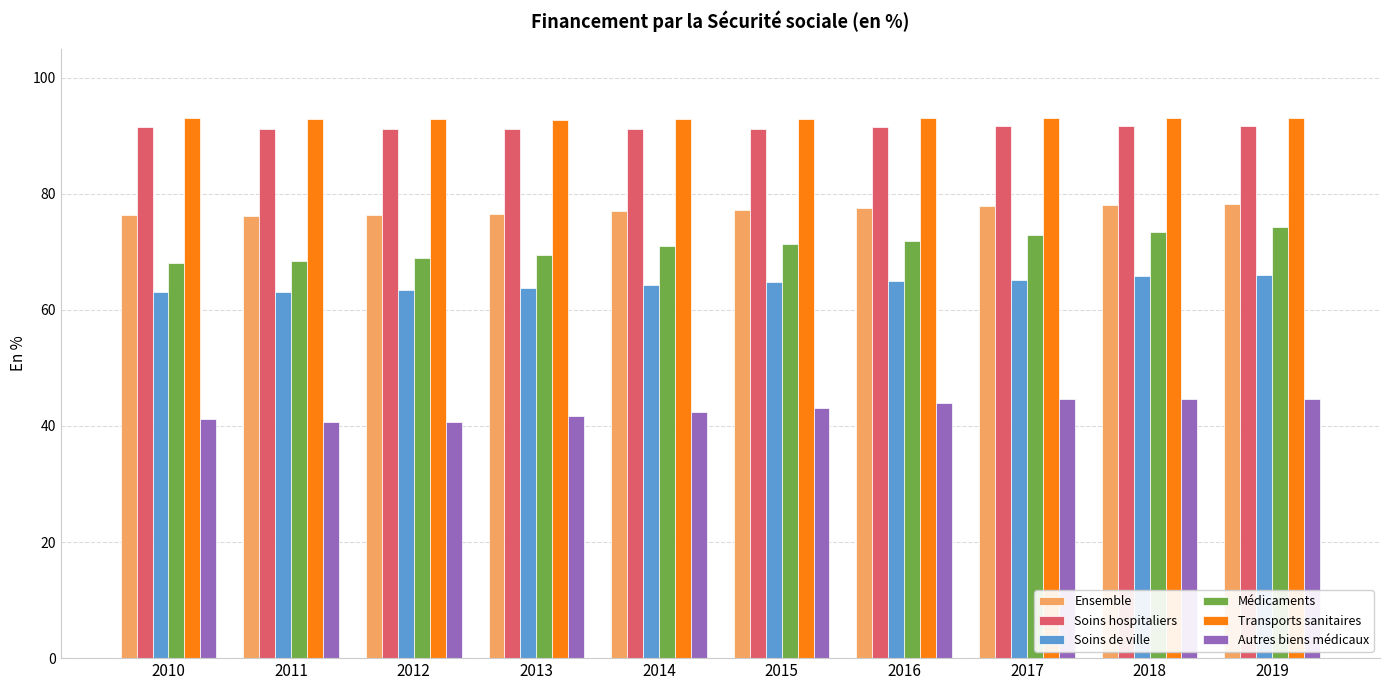

What is the difference between the highest and lowest values at 2013?

51.1